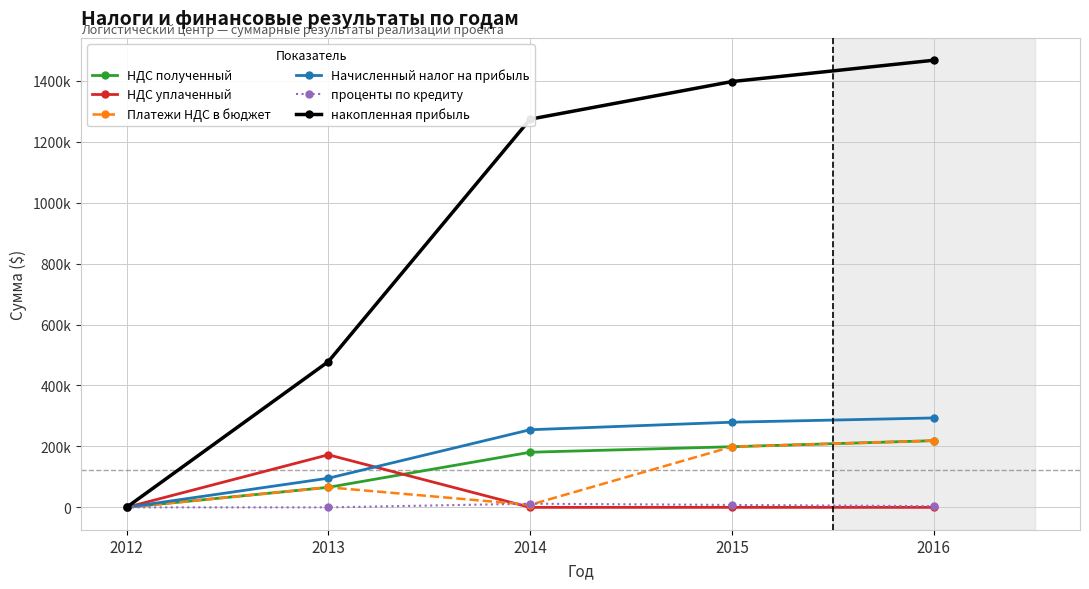

Which series has the largest total across all categories?

накопленная прибыль